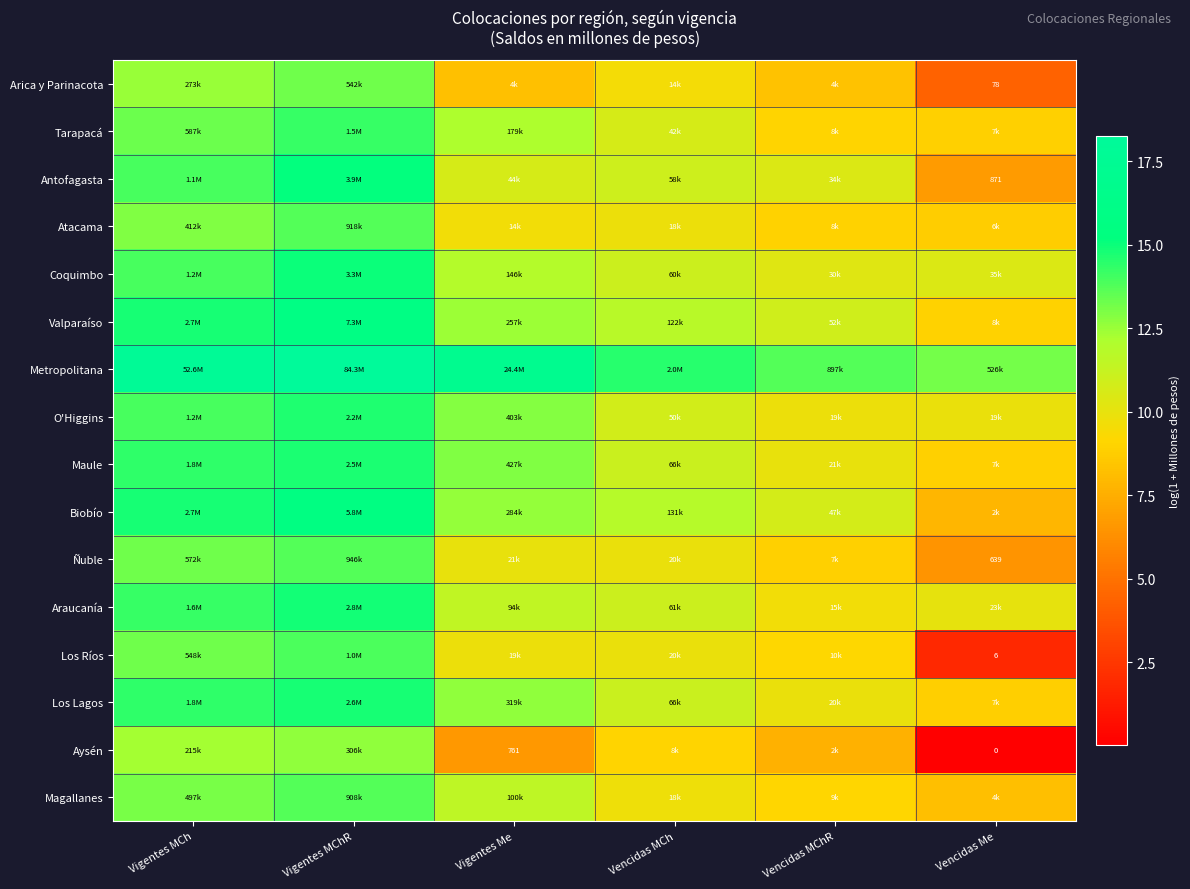

Where is Los Ríos nearest to the value 7?

Vencidas MChR